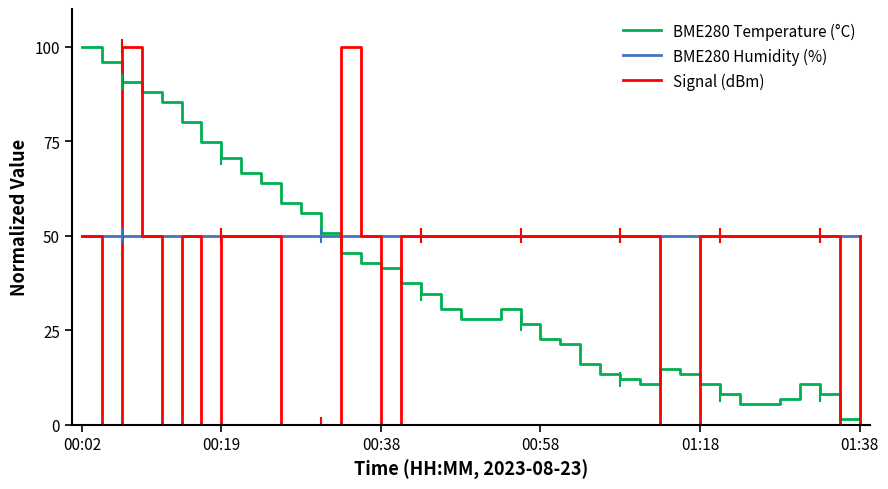

The BME280 Temperature (°C) series shows 58.7 at 10. True or false?

True